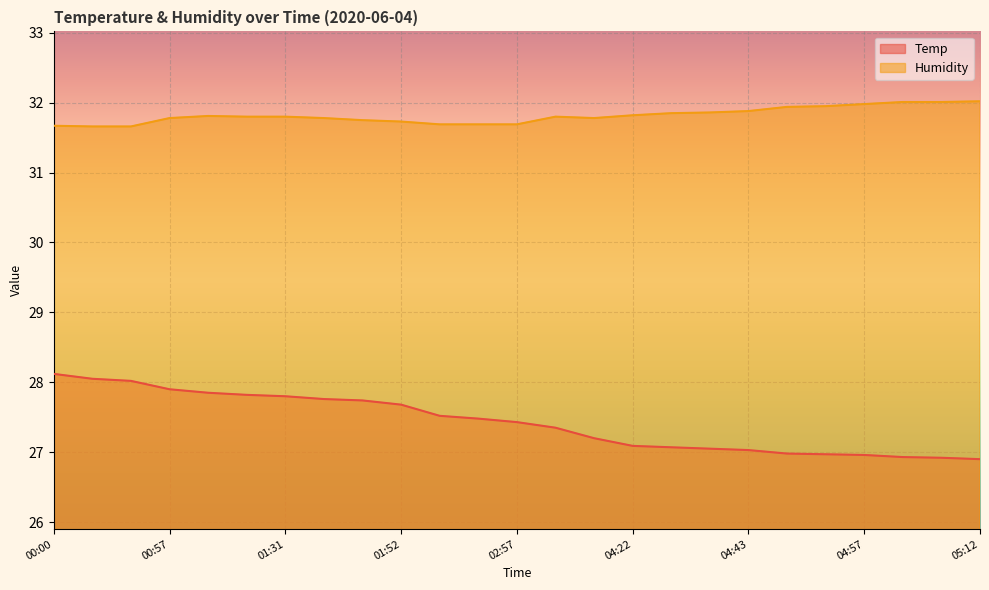

What are all the series names shown in the legend?

Temp, Humidity